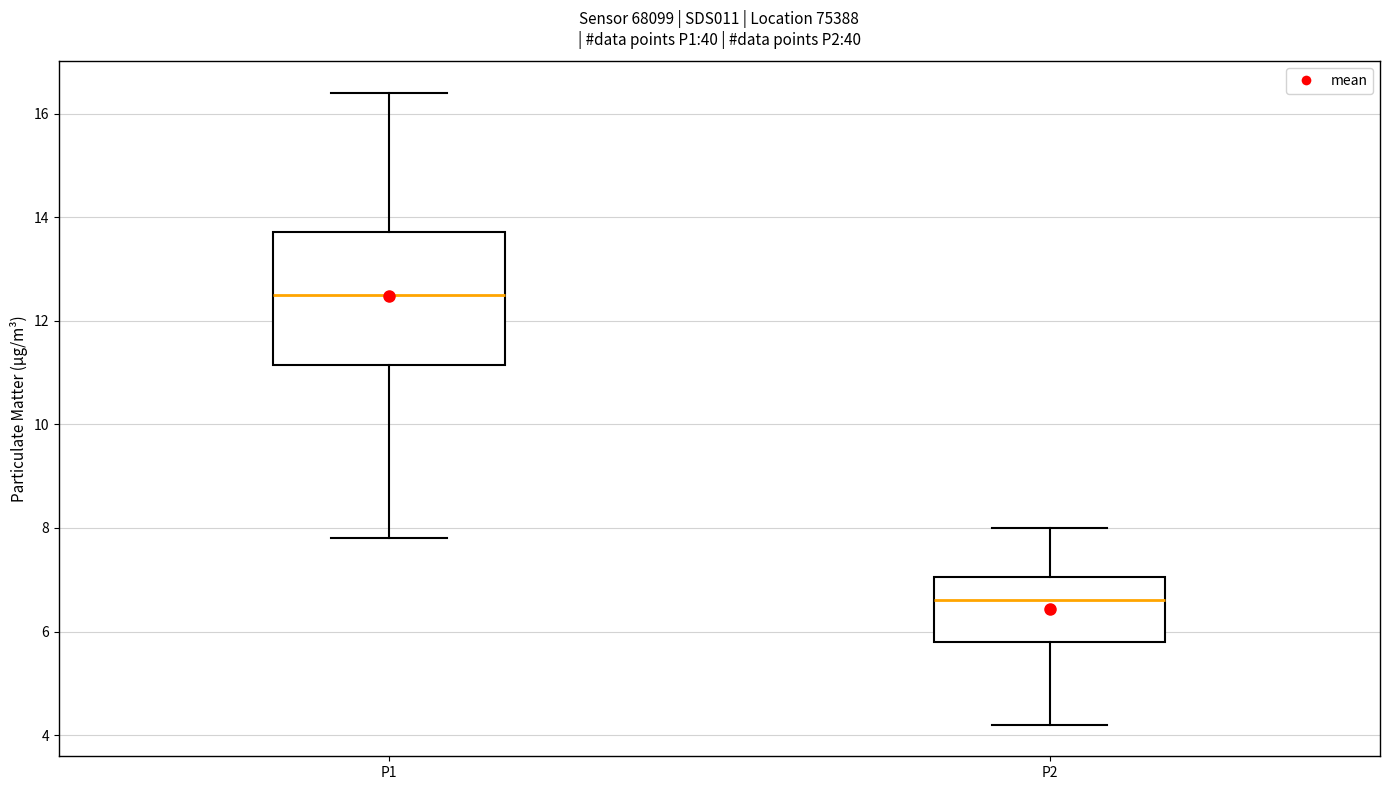

Comparing the boxes themselves (not the whiskers), which one is the tallest?

P1